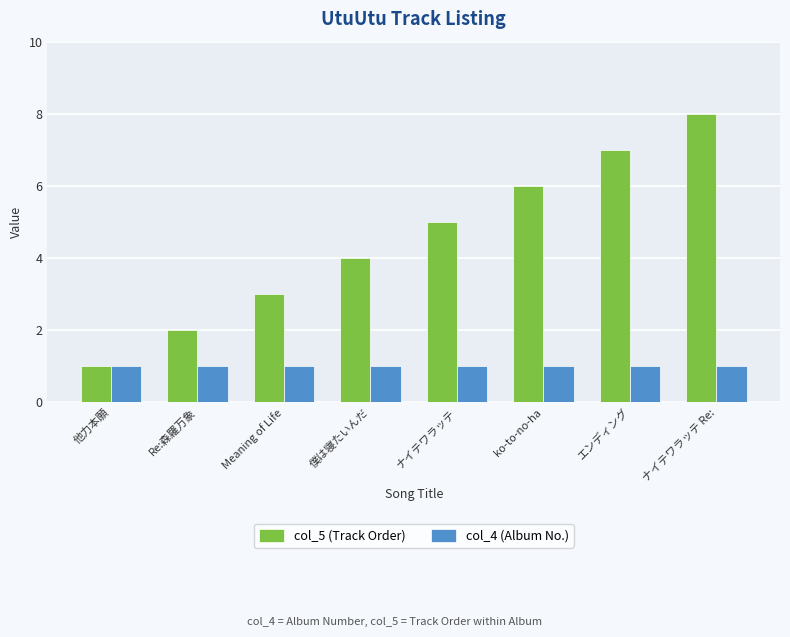

Is the value of col_5 (Track Order) at ko-to-no-ha greater than the value of col_4 (Album No.) at Meaning of Life?

Yes